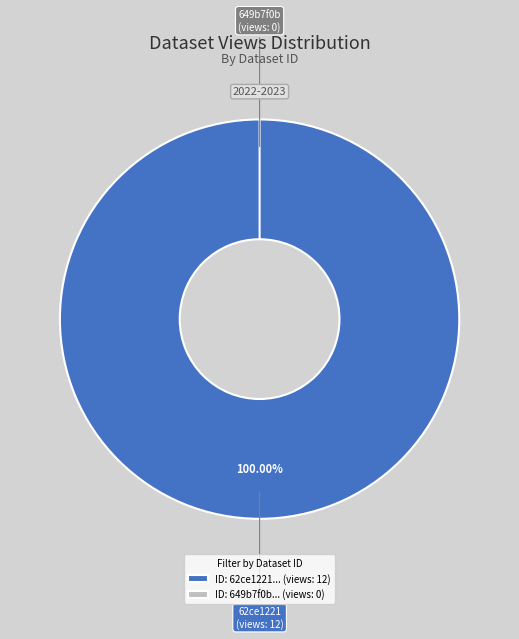

To the nearest percent, what percentage of the pie is 62ce12210781902ae78bd6e9?

100%